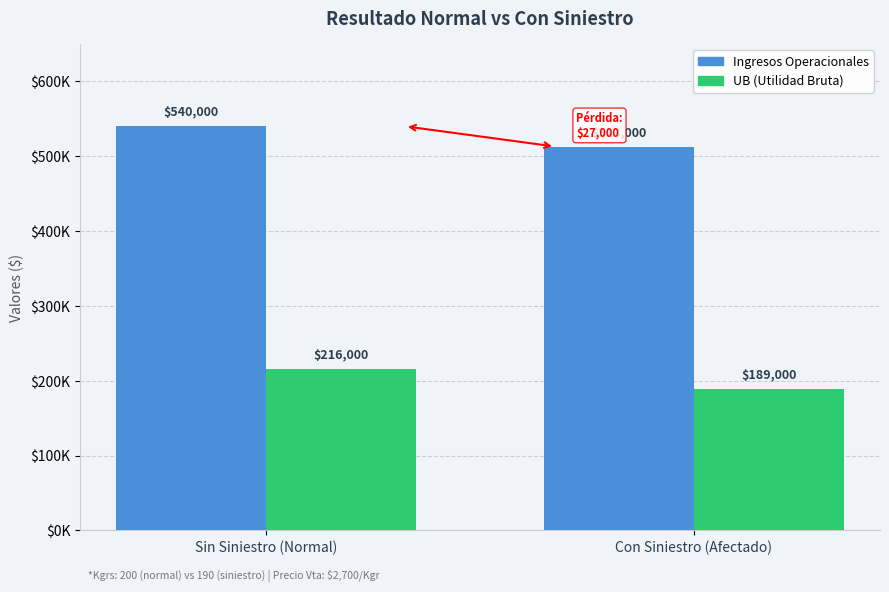

Rank the series at Con Siniestro (Afectado) from highest to lowest value.

Ingresos Operacionales, UB (Utilidad Bruta)